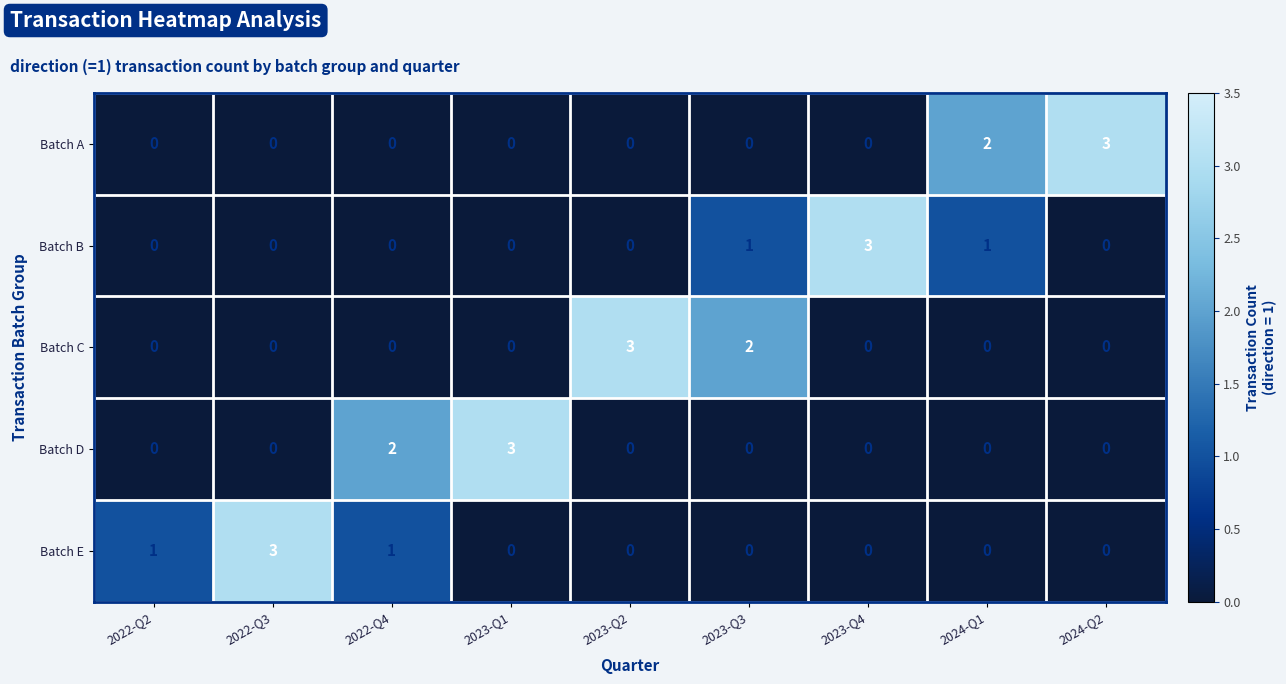

What is the spread (max minus min) of values at 2023-Q2?

3